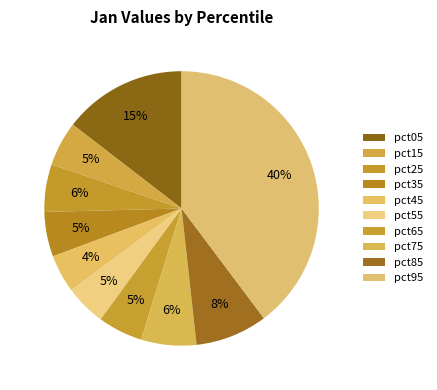

Between pct85 and pct35, which is larger?

pct85